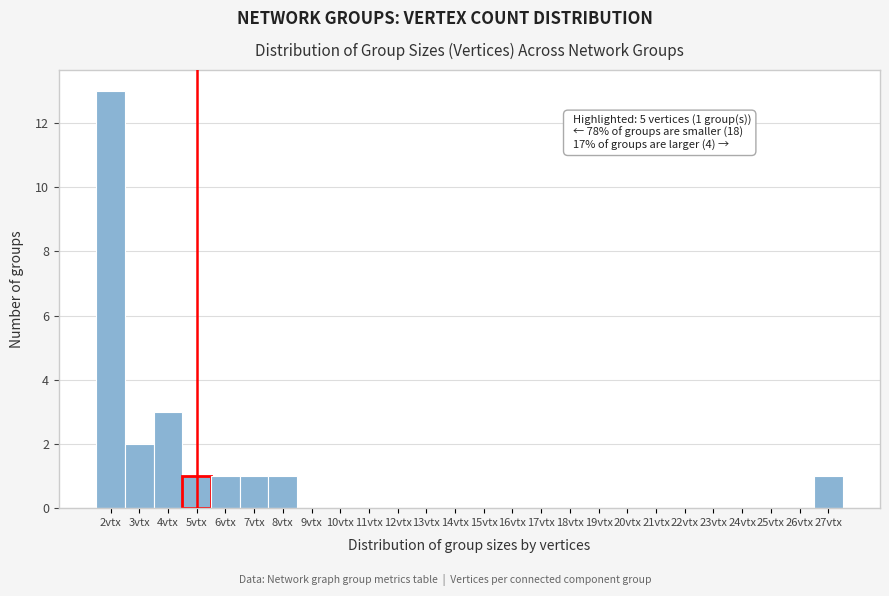

Which range on the x-axis has the tallest bar?

1.5 to 2.5